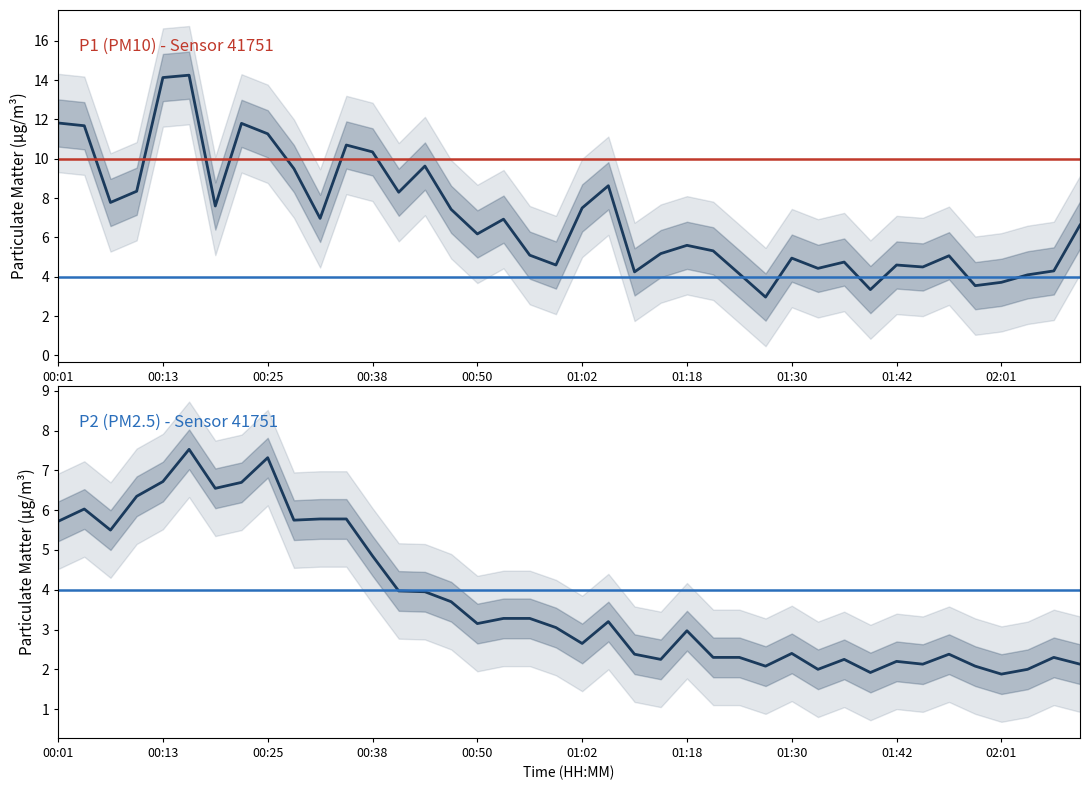

Where is the first local minimum for P2?

00:07